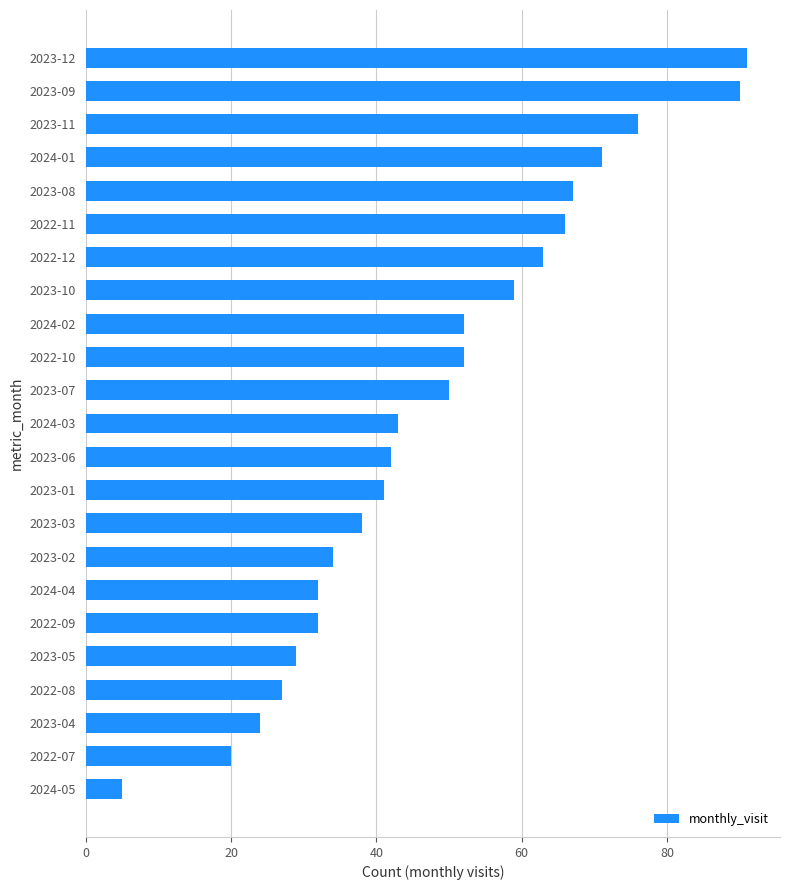

Reading bottom to top, list all the values displayed in this chart.

5	20	24	27	29	32	32	34	38	41	42	43	50	52	52	59	63	66	67	71	76	90	91